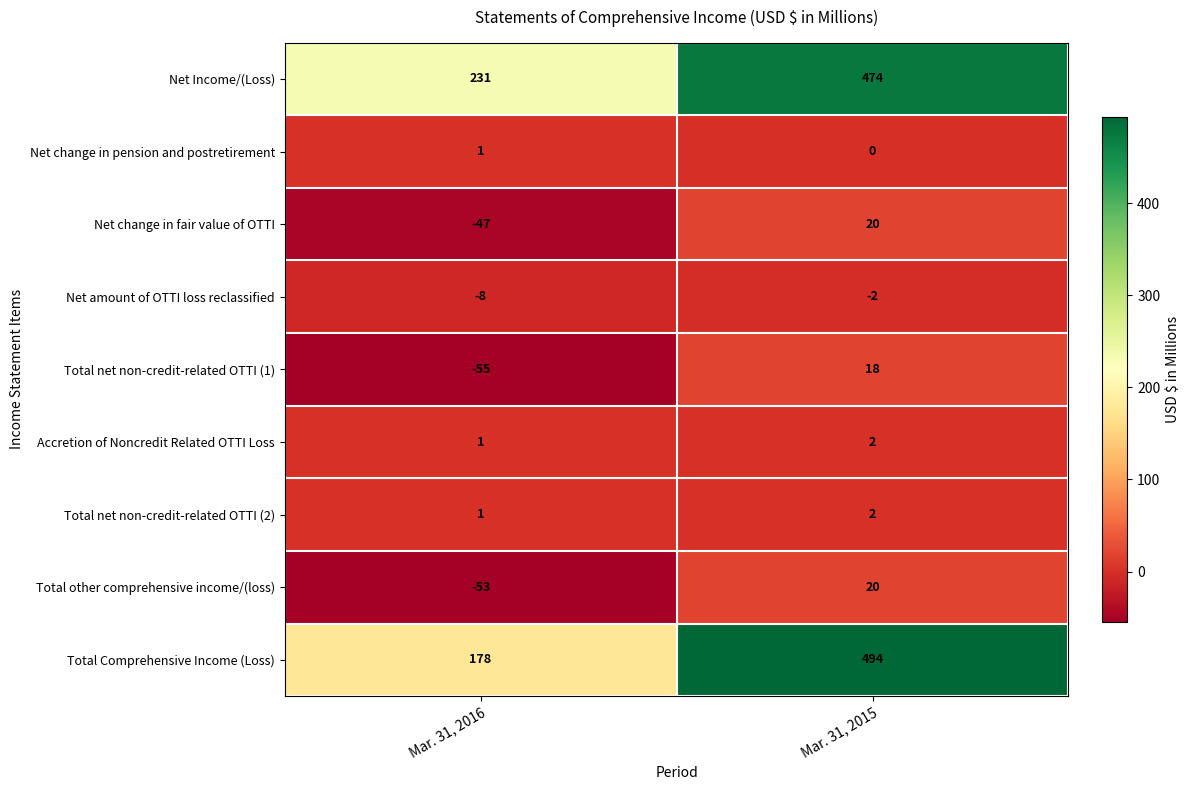

Which series has the largest total across all categories?

Net Income/(Loss)